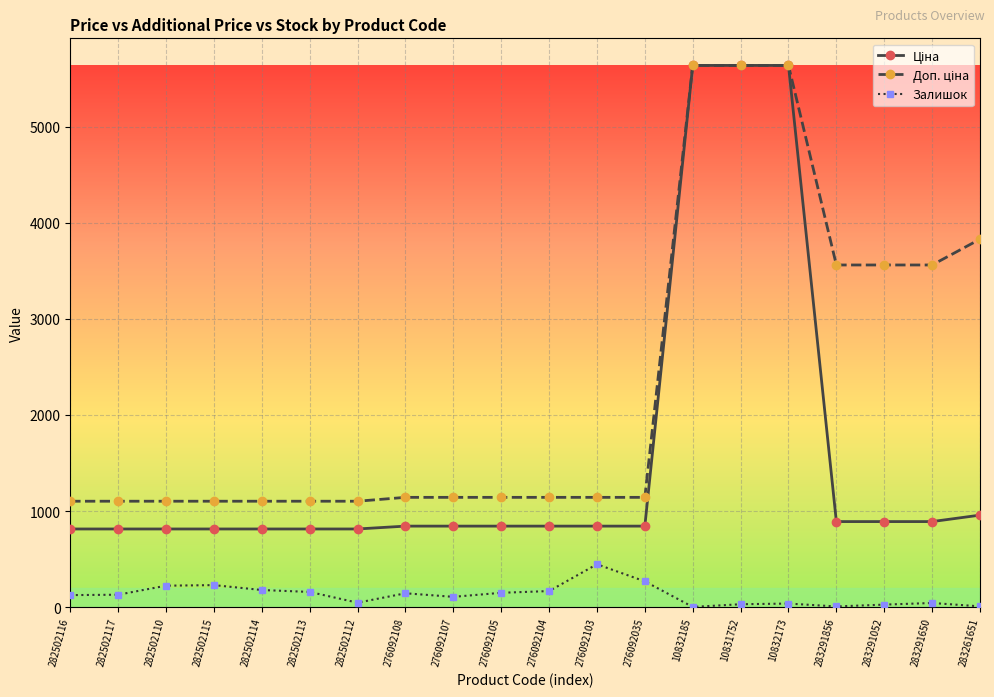

What is the maximum value shown in the chart?

5636.0